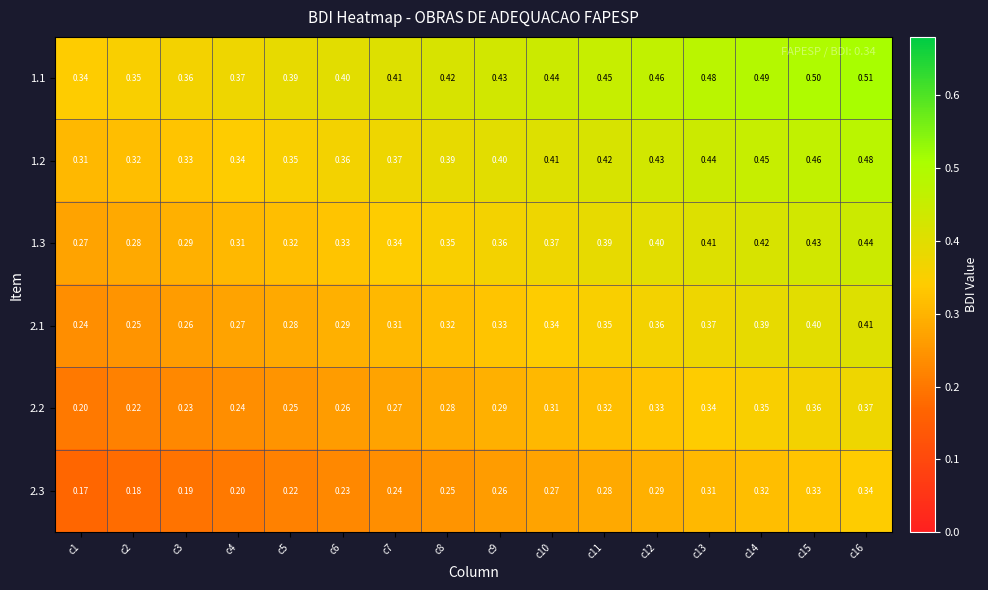

What is the spread (max minus min) of values at c15?

0.2